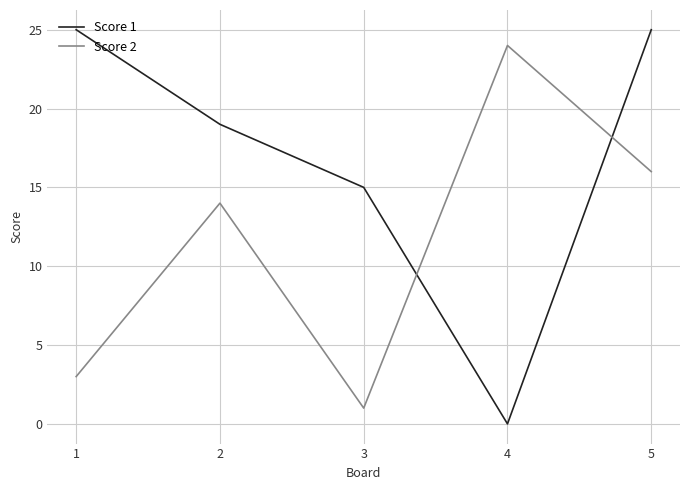

How many lines are shown in the chart?

2